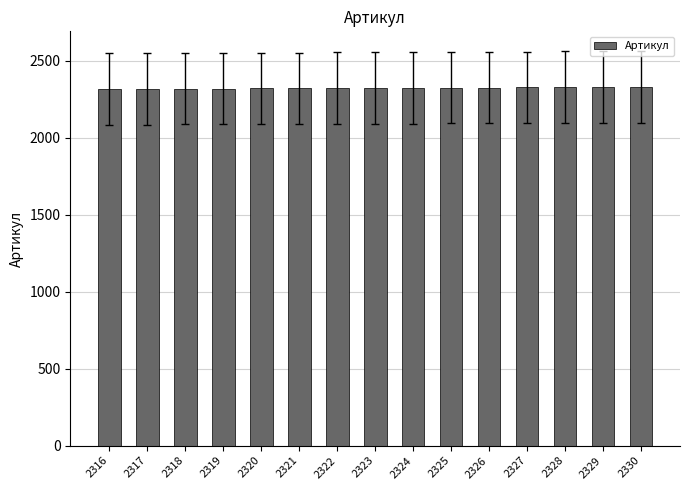

Approximately how many times larger is the value at 2328 compared to 2323?

1.0